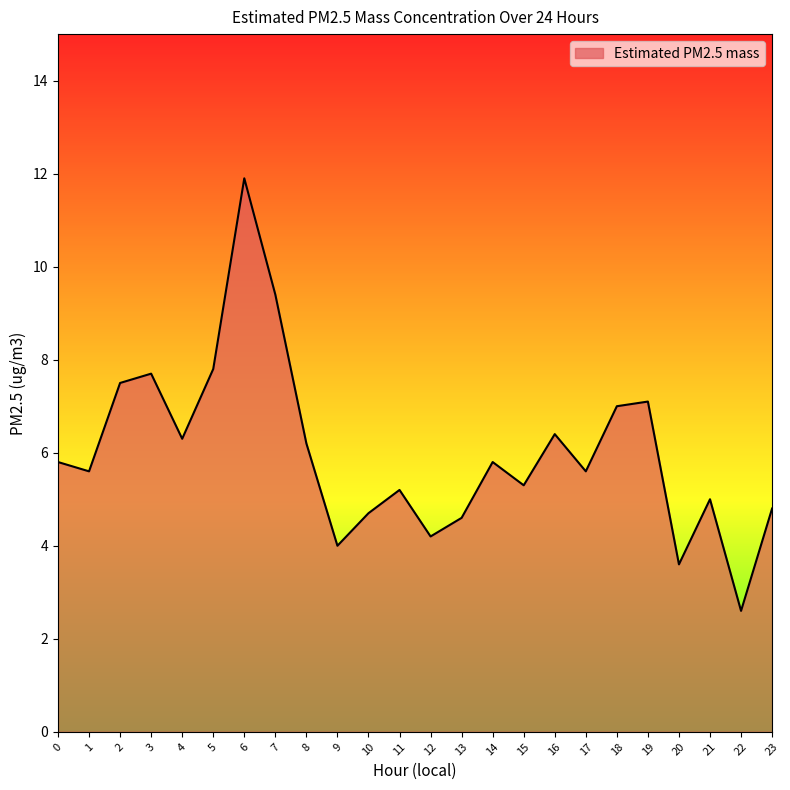

Is it true that the value at 4 is 3.2?

False